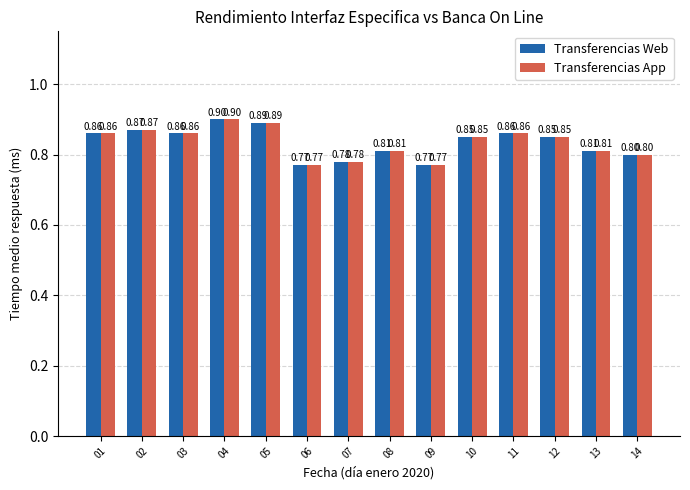

At how many categories does at least one series exceed 0?

14